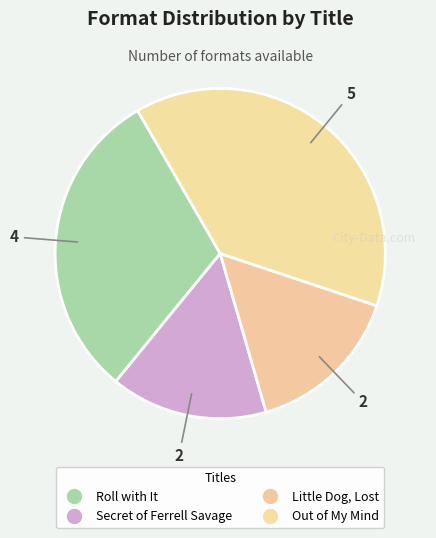

True or false: Roll with It accounts for 19% of the total.

False